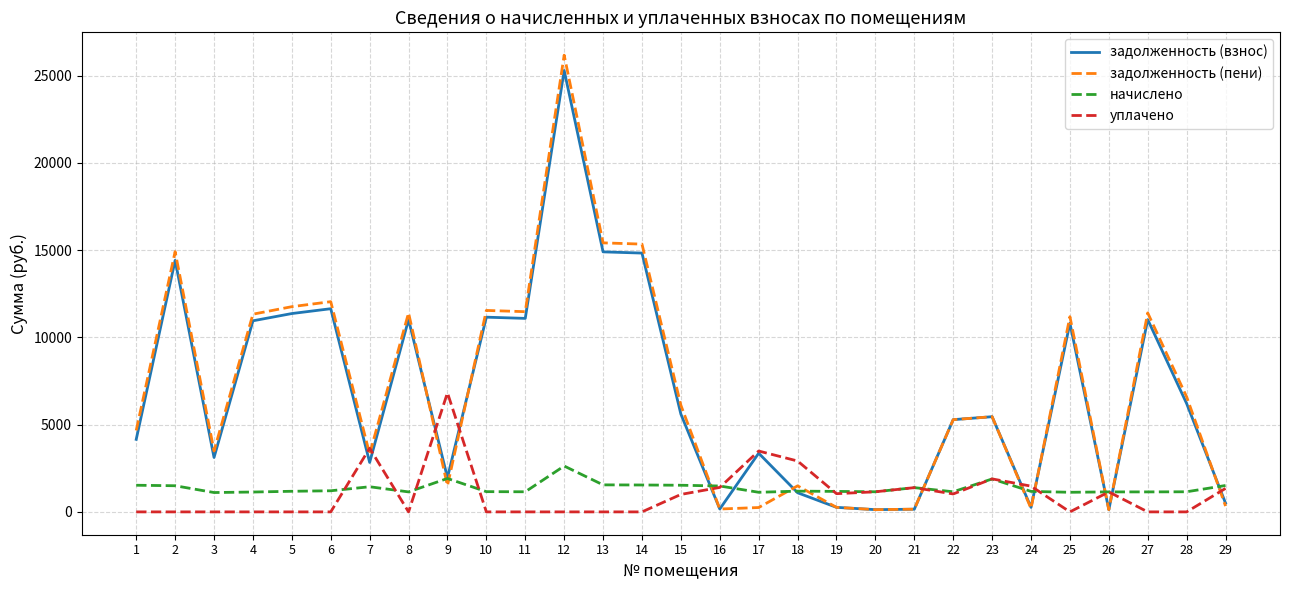

What is the highest value of the уплачено series?

6821.1